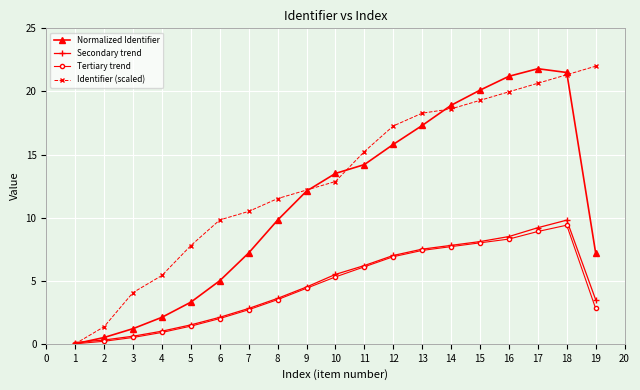

At which category is the sum across all series the highest?

18